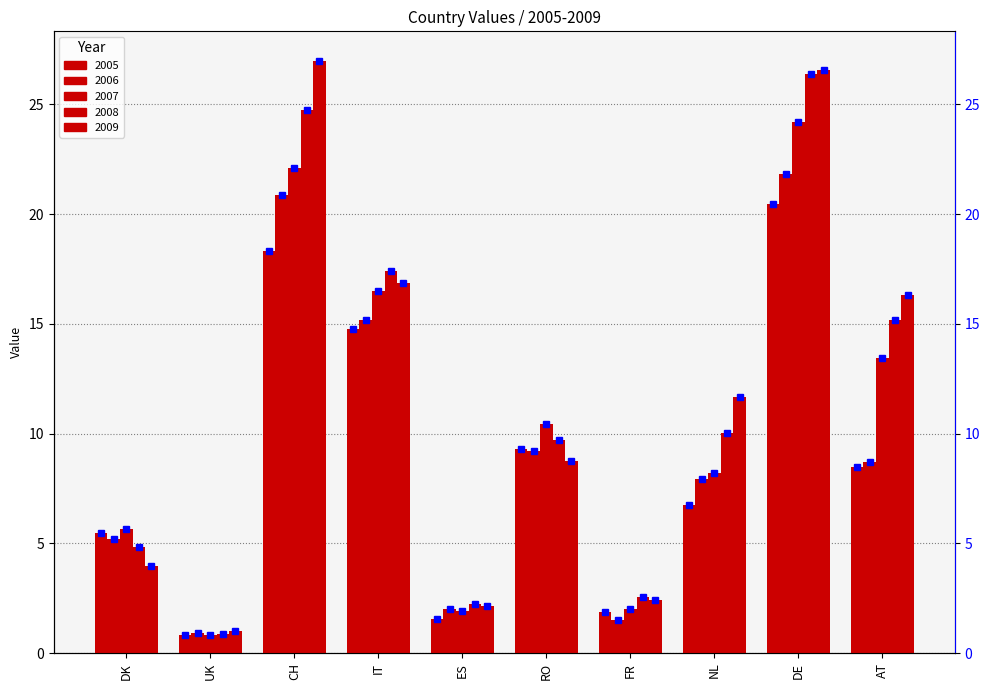

What is the average value of the 2009 series?

11.7